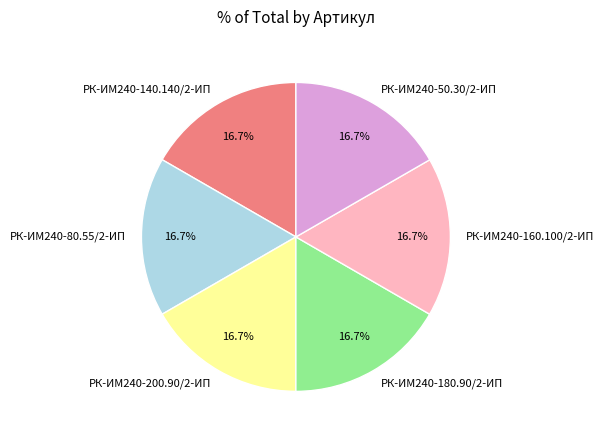

How many slices are in this pie chart?

6